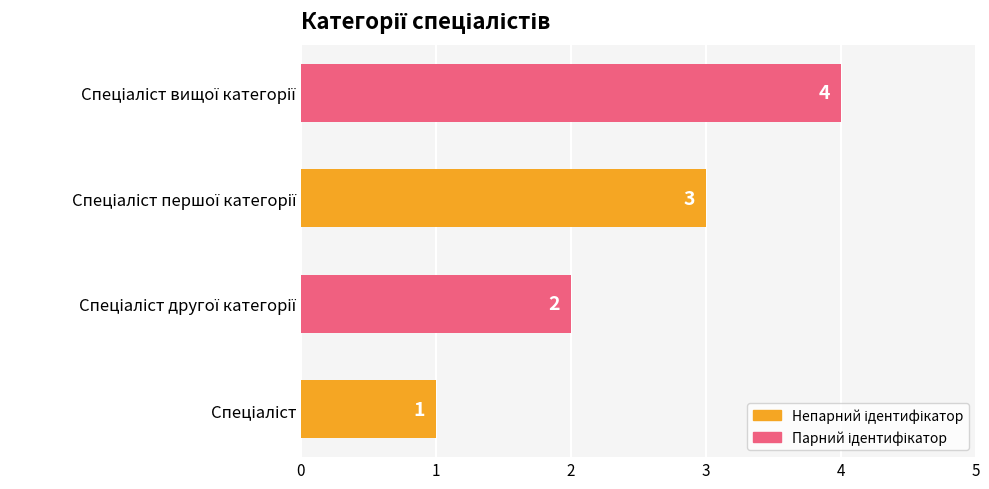

What is the maximum value shown in the chart?

4